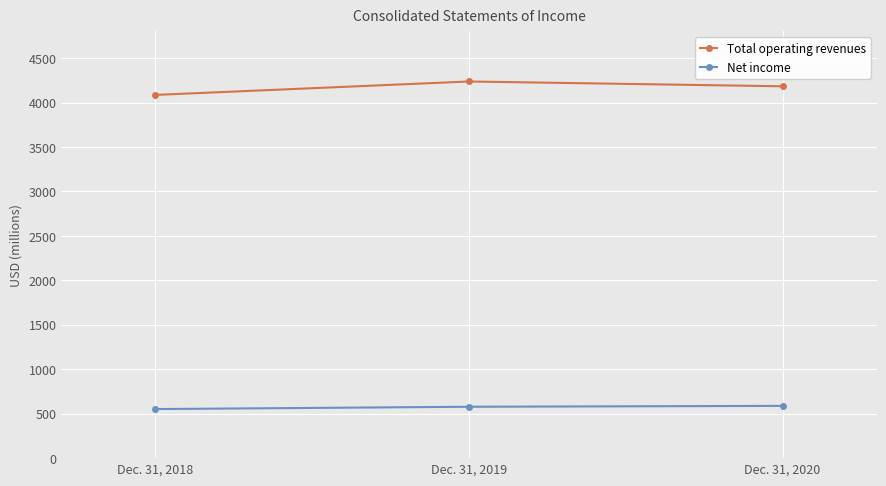

Rank the series by their maximum value, from lowest to highest.

Net income, Total operating revenues